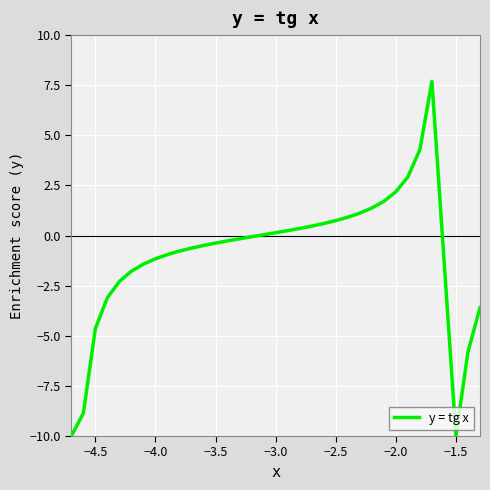

What is the greatest value displayed?

7.7